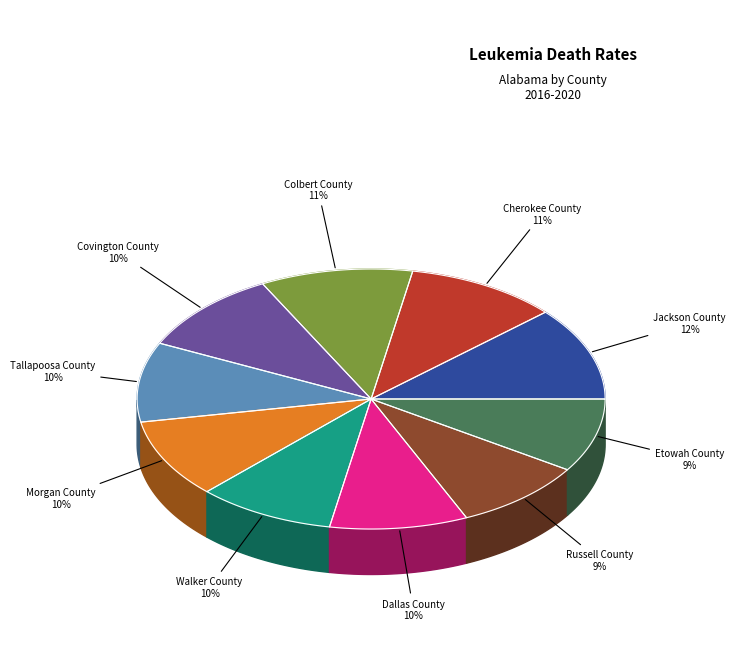

To the nearest percent, what is the average slice percentage?

10%